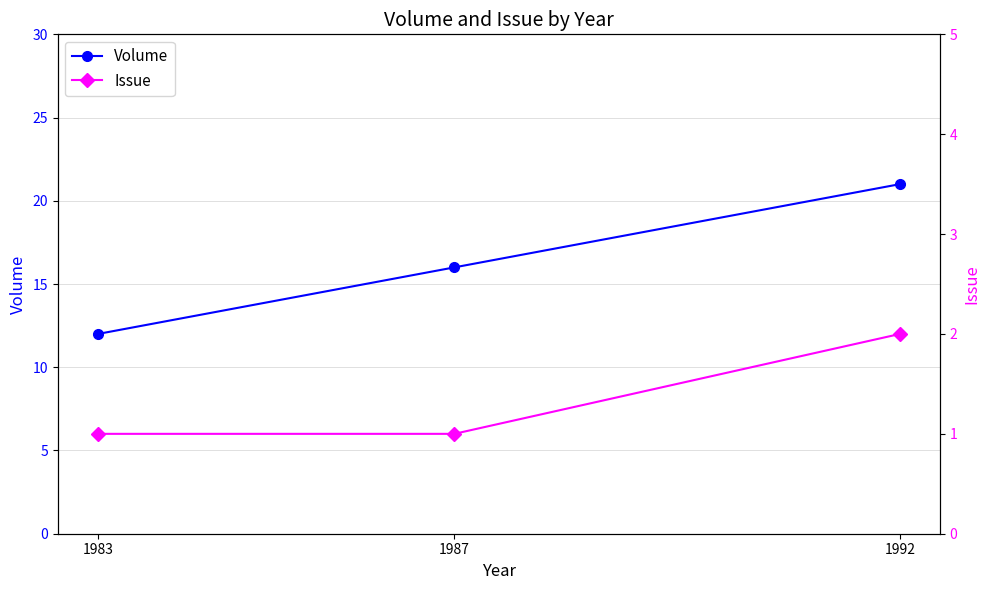

Rank the categories by Issue value from lowest to highest.

1983, 1987, 1992